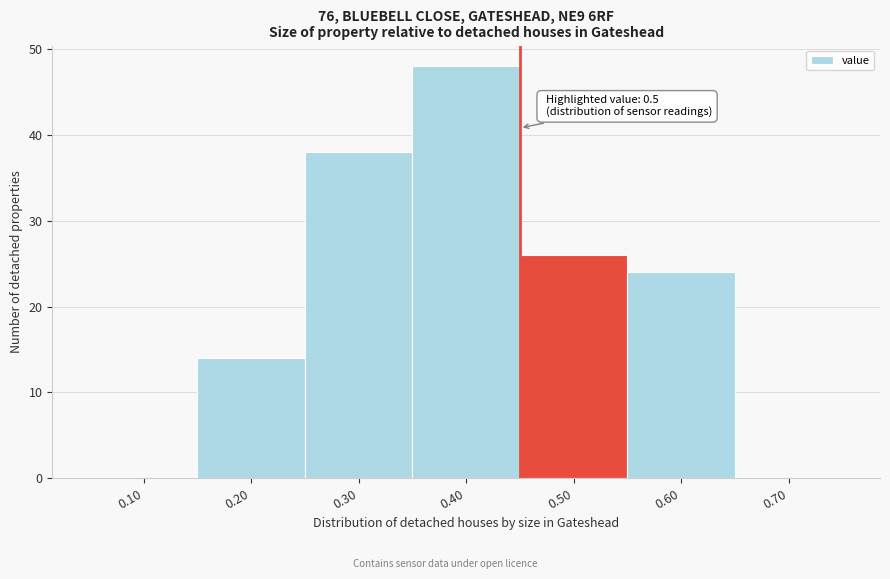

Reading right to left, list all the values displayed in this chart.

0.70=0	0.60=24	0.50=26	0.40=48	0.30=38	0.20=14	0.10=0